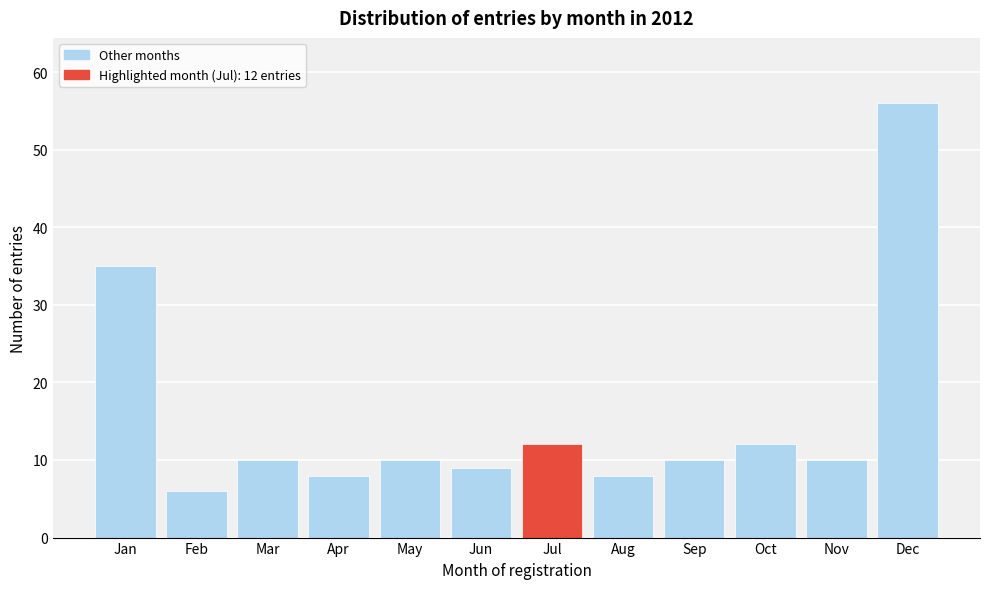

Reading left to right, extract all data points from this chart.

35	6	10	8	10	9	12	8	10	12	10	56